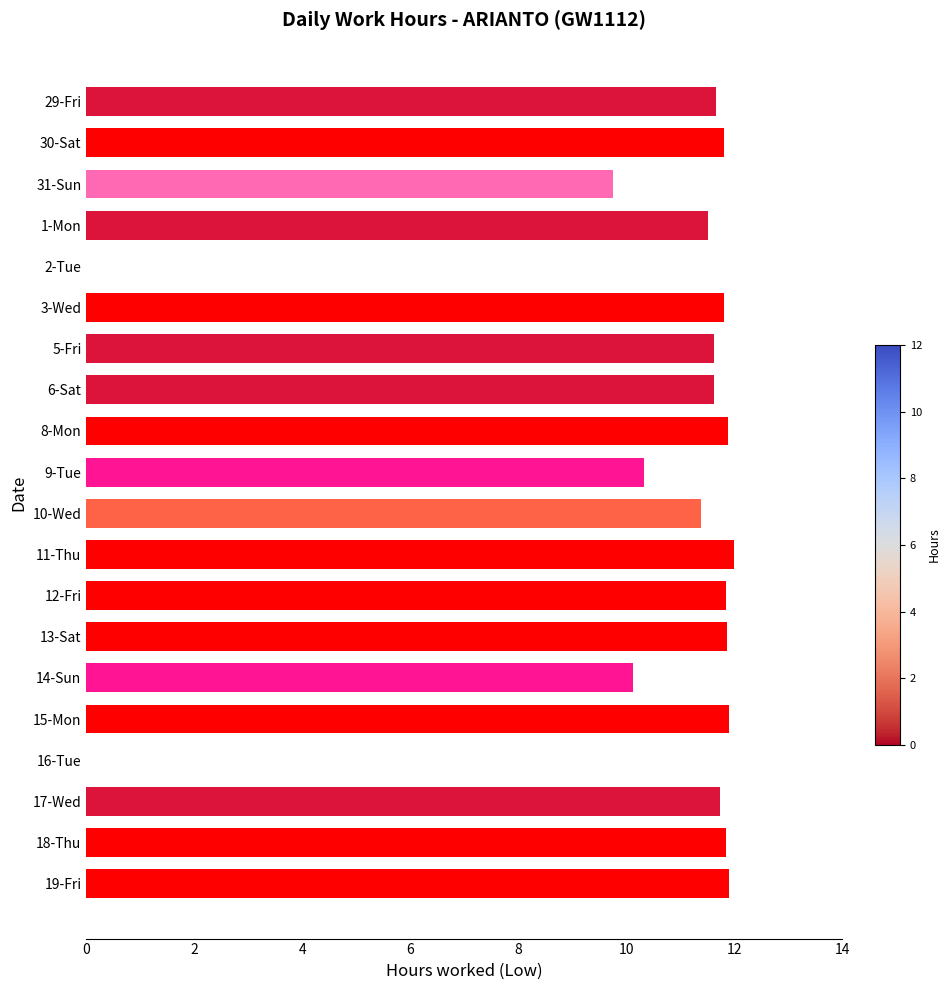

What is the sum of all values?

206.6